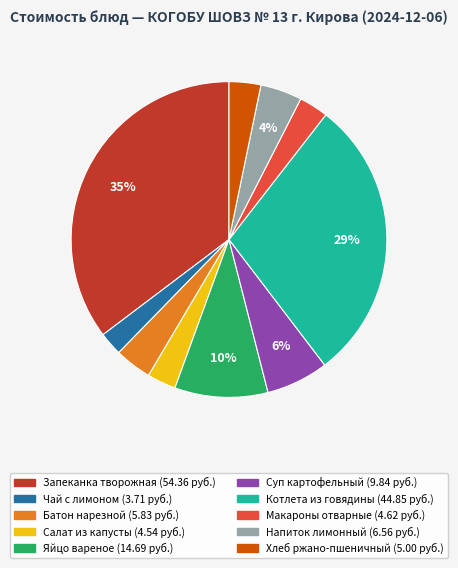

To the nearest percent, what is the difference between the largest and smallest slice percentages?

33%